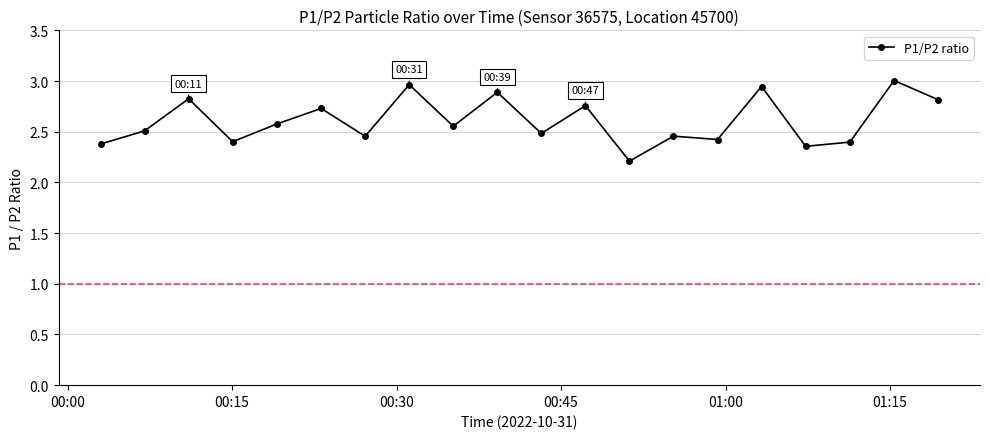

What is the smallest value displayed?

2.2